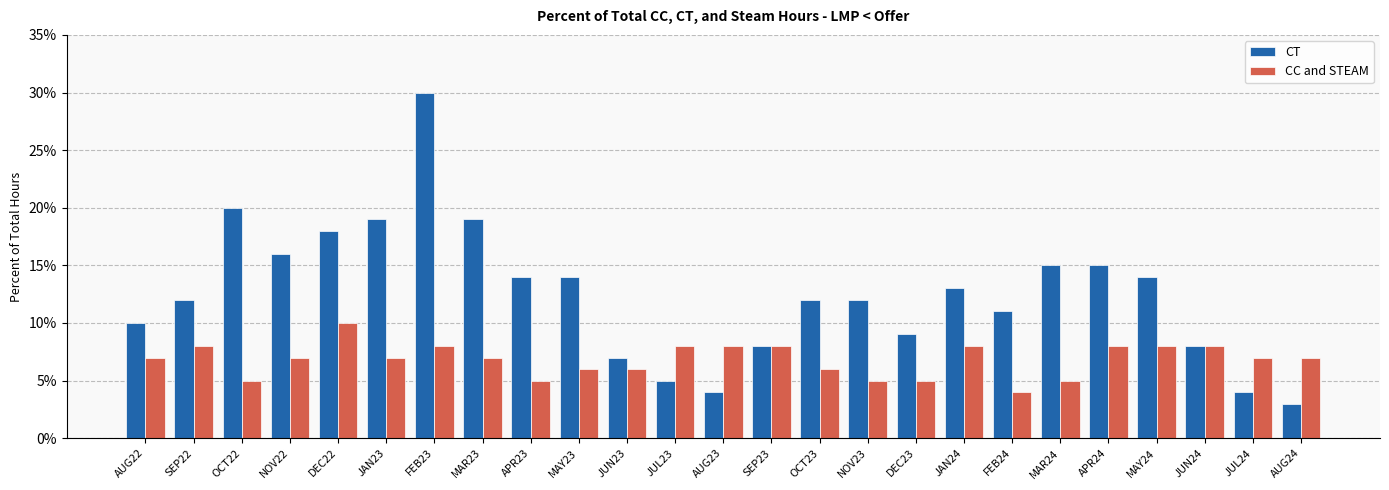

What are all the series names shown in the legend?

CT, CC and STEAM